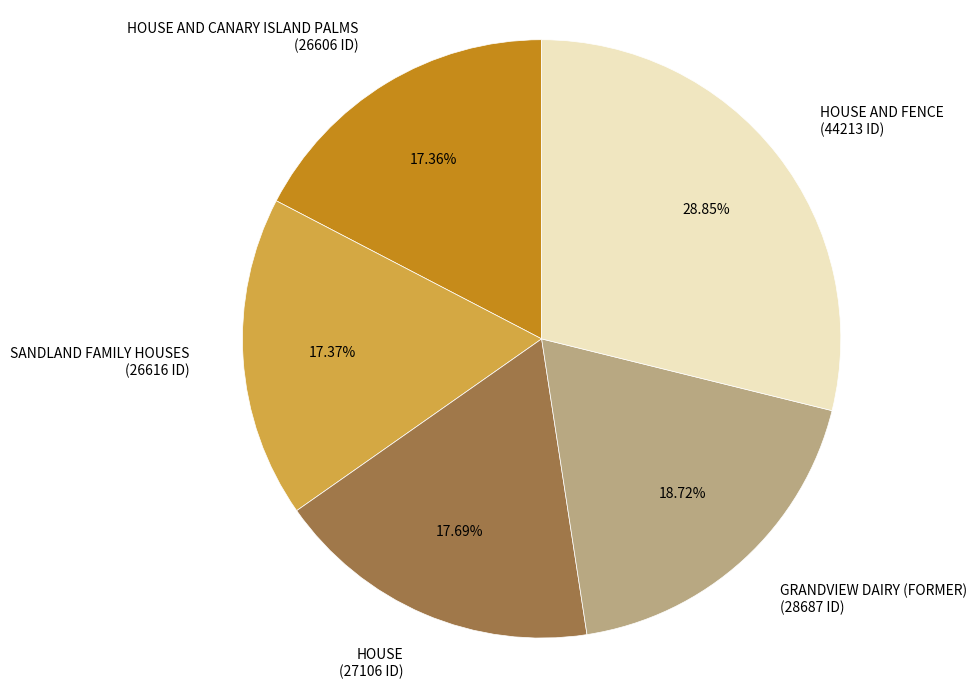

Is the sum of HOUSE AND CANARY ISLAND PALMS (26606 ID) and HOUSE AND FENCE (44213 ID) greater than half?

No